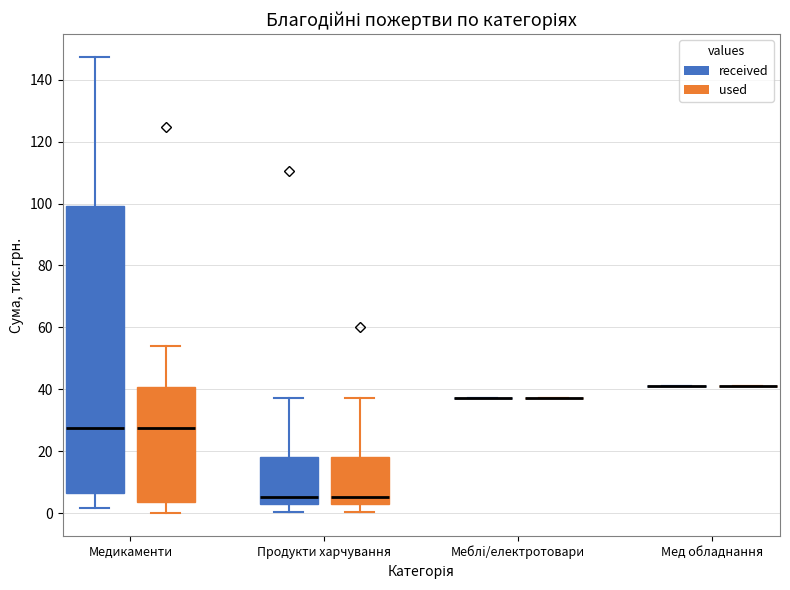

Which box is the tallest, from its lower edge to its upper edge?

Медикаменти (received)